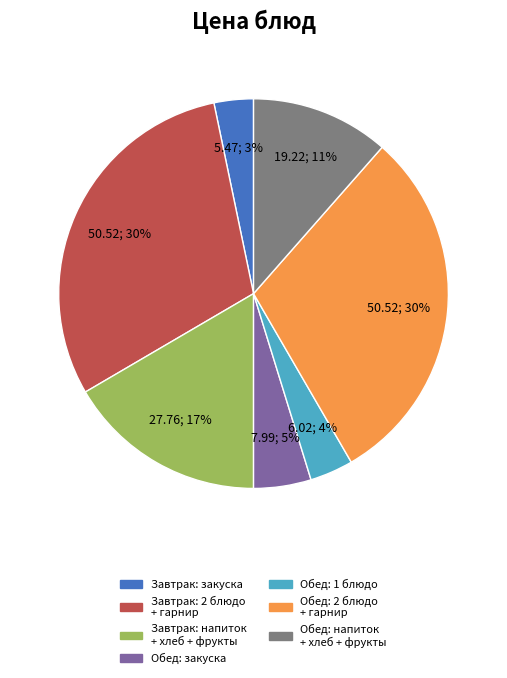

Does any single category account for the majority?

No